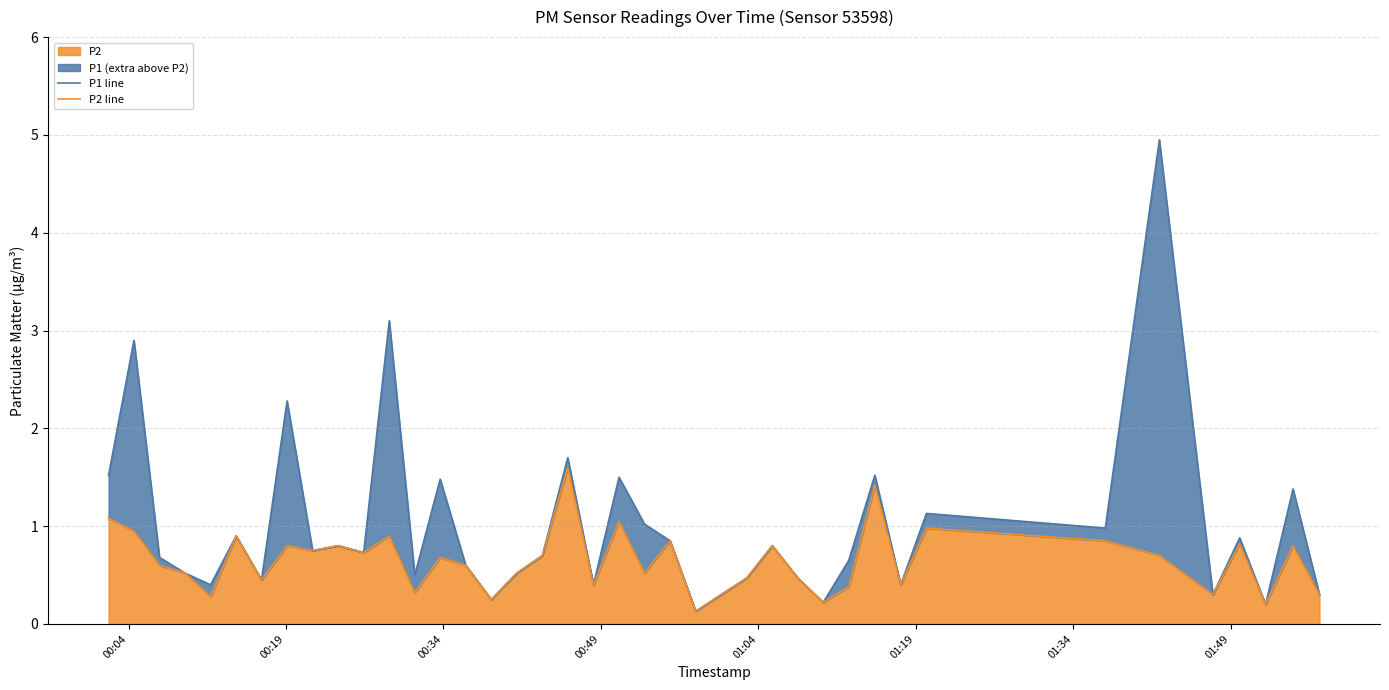

What is the highest value of the P2 line series?

1.6